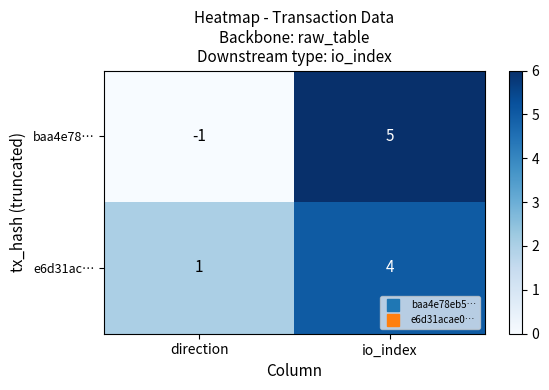

What is the difference between the maximum and minimum values in the baa4e78… series?

6